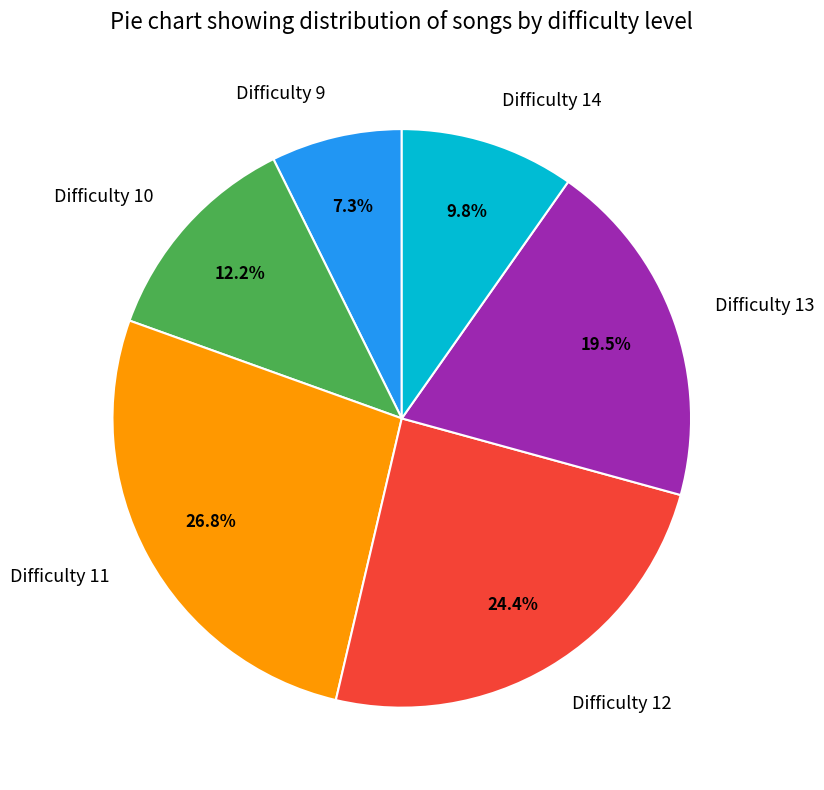

What percentage is the Difficulty 9 slice, to the nearest percent?

7%